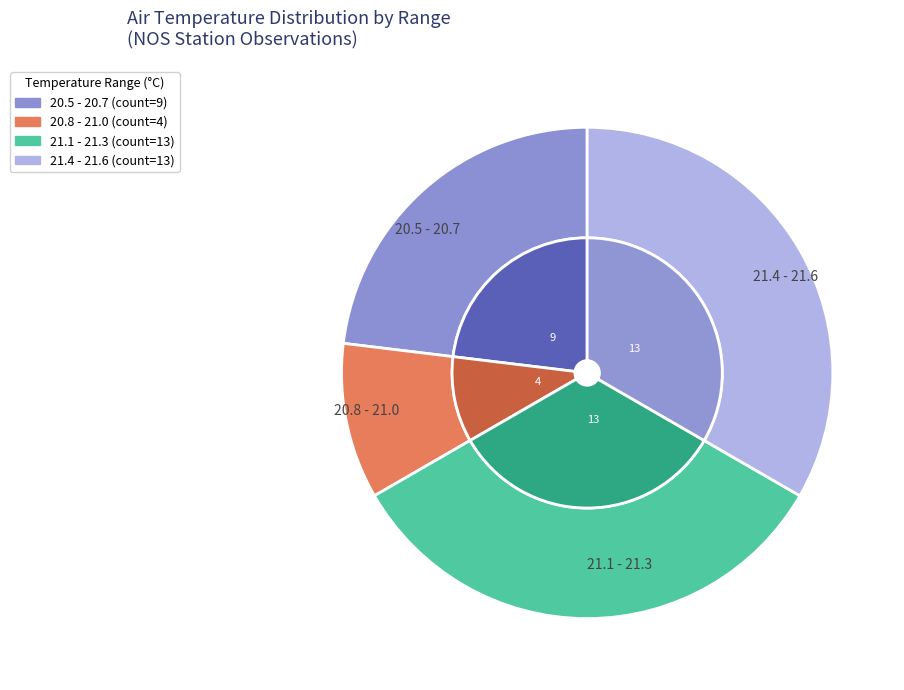

Is 33 the majority of the pie?

No